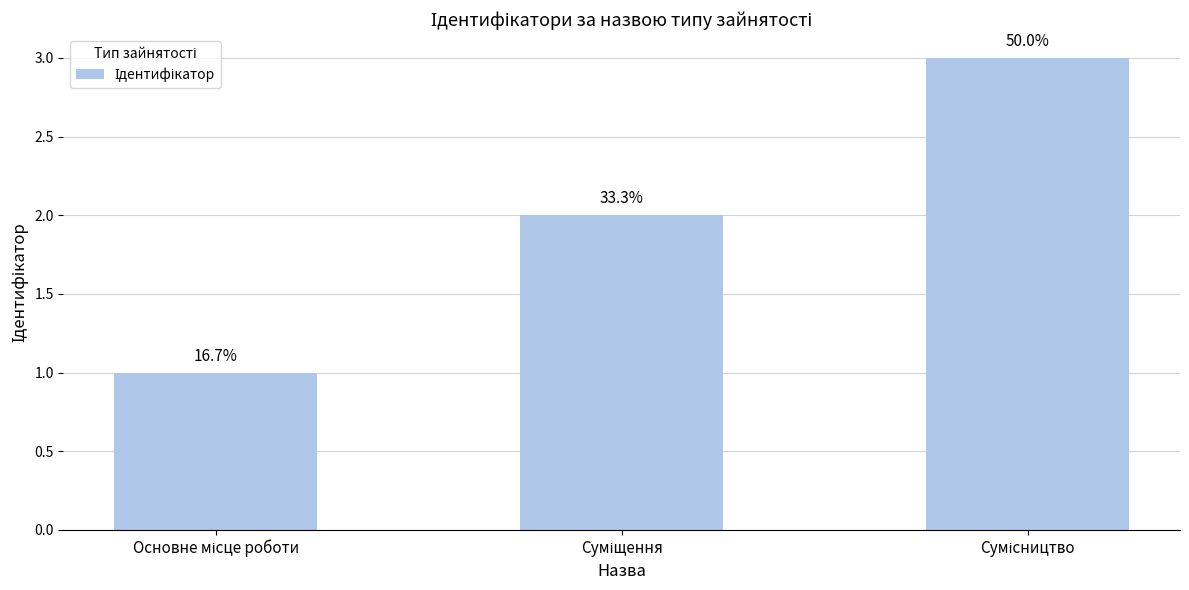

What is the label of the 2nd bar from the right?

Суміщення